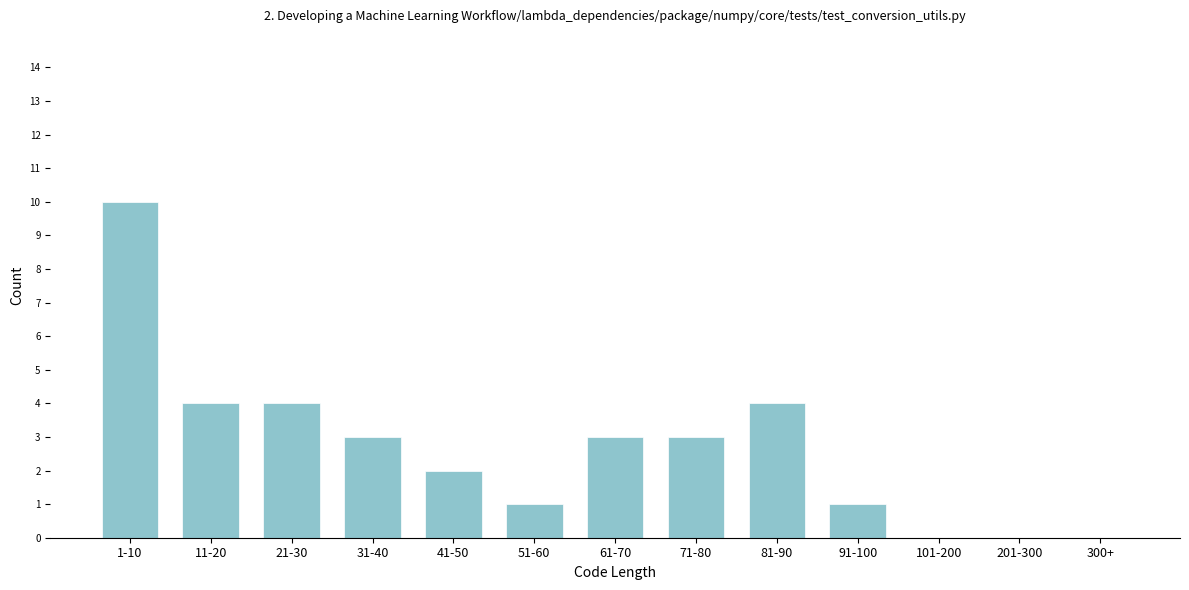

Reading left to right, extract all data points from this chart.

1-10=10	11-20=4	21-30=4	31-40=3	41-50=2	51-60=1	61-70=3	71-80=3	81-90=4	91-100=1	101-200=0	201-300=0	300+=0